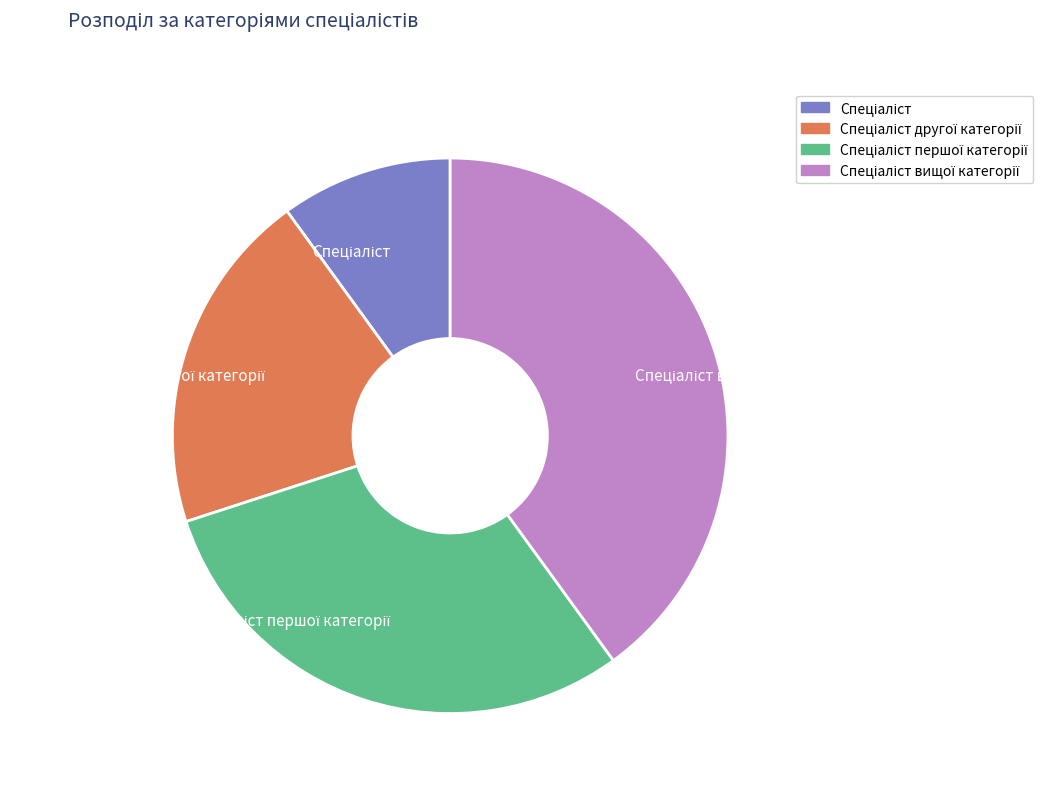

Does any single category account for the majority?

No